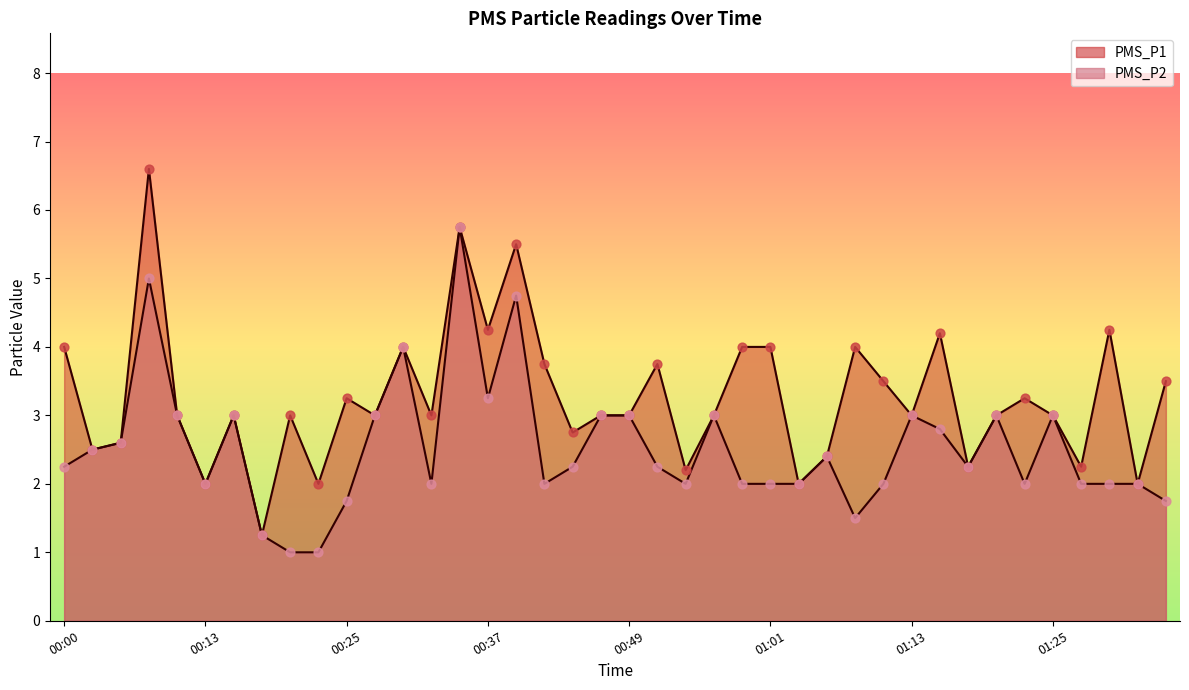

What is the total value across all series at 00:56?

6.0